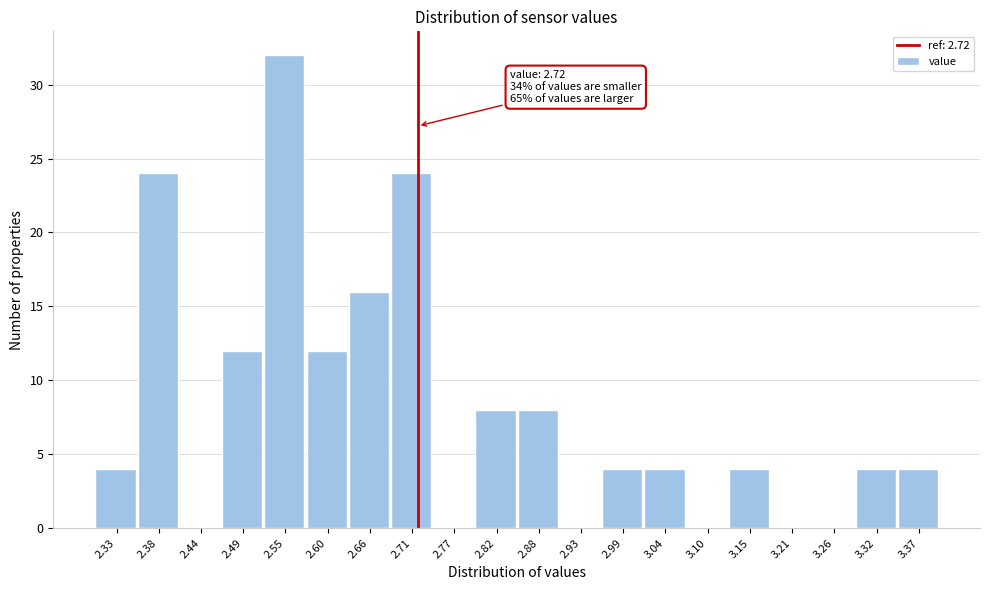

Which range on the x-axis has the tallest bar?

2.520 to 2.575